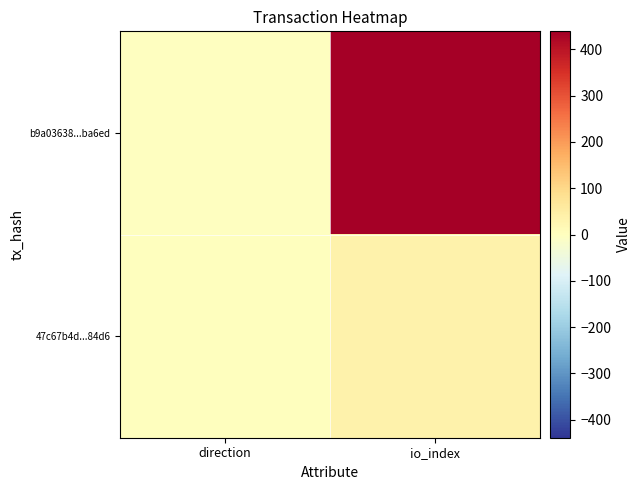

What is the total value across all series at io_index?

475